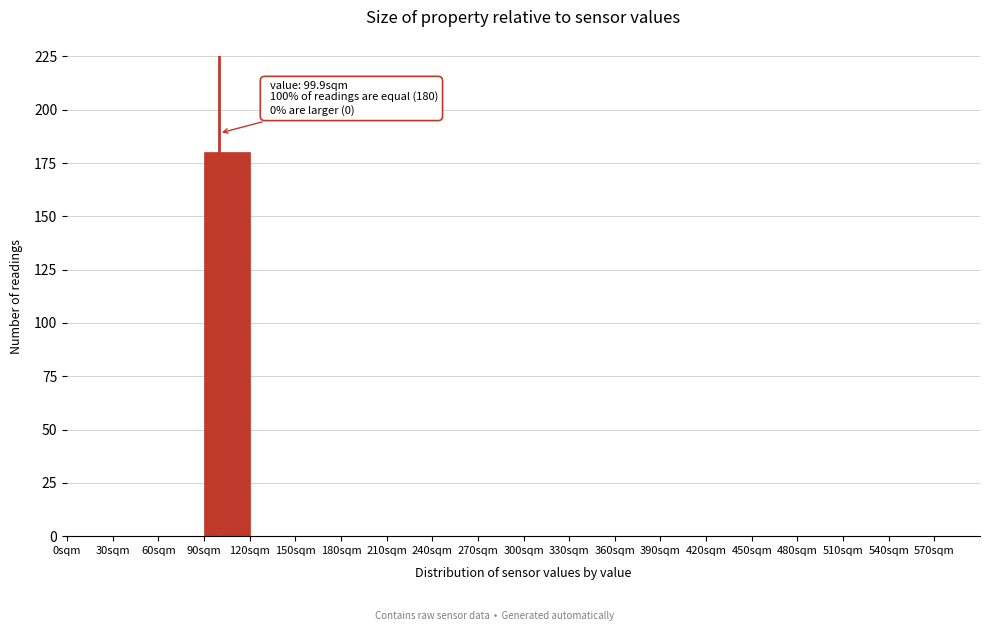

Which range on the x-axis has the tallest bar?

90 to 120